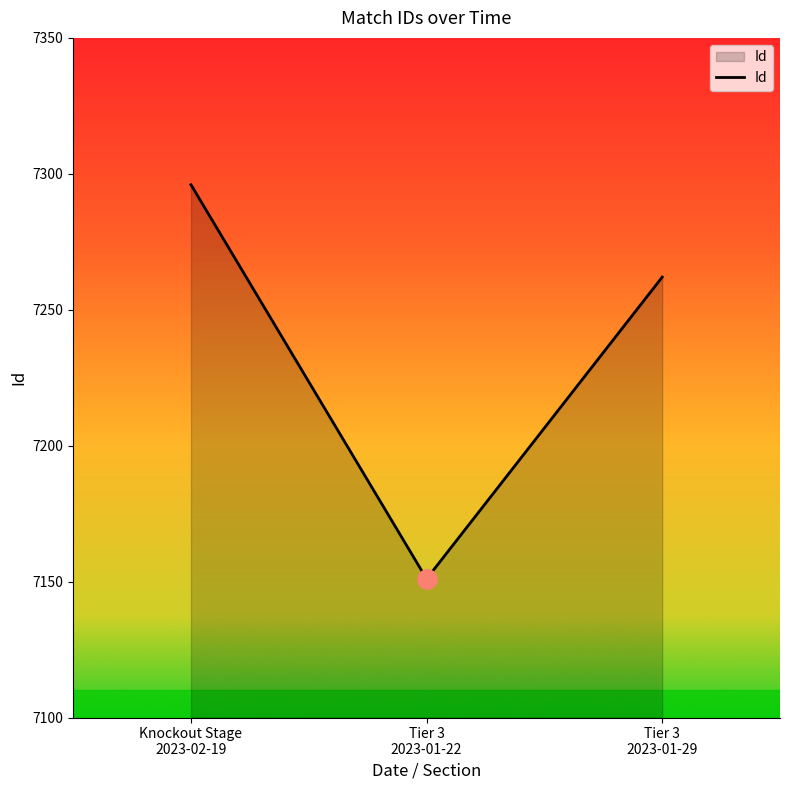

What is the average value?

7236